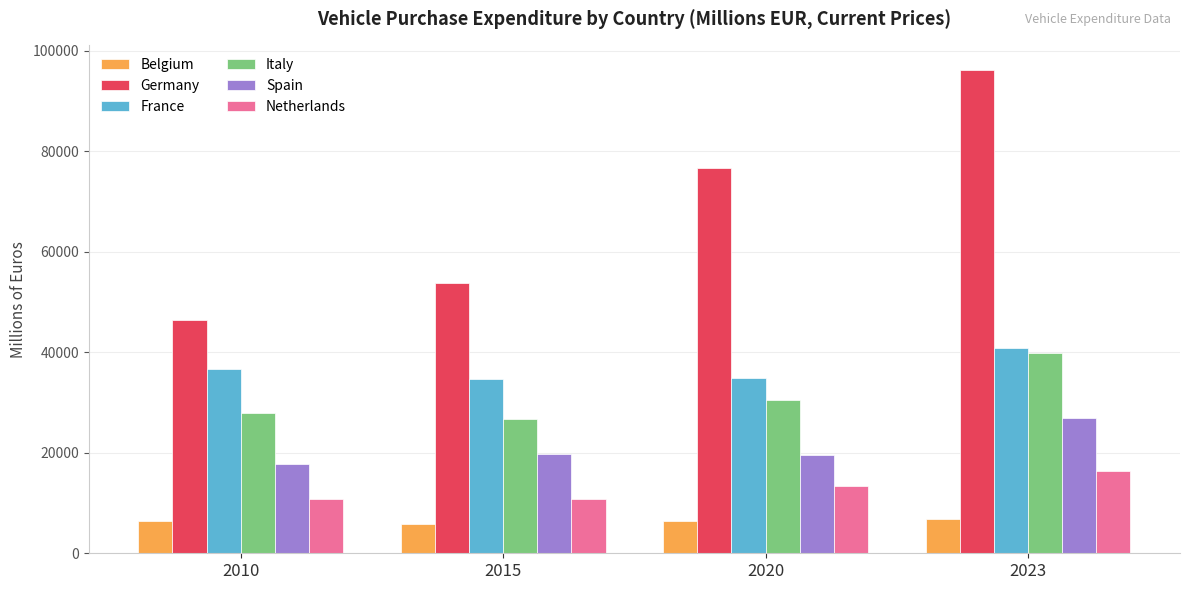

Which series has the largest range (max minus min)?

Germany